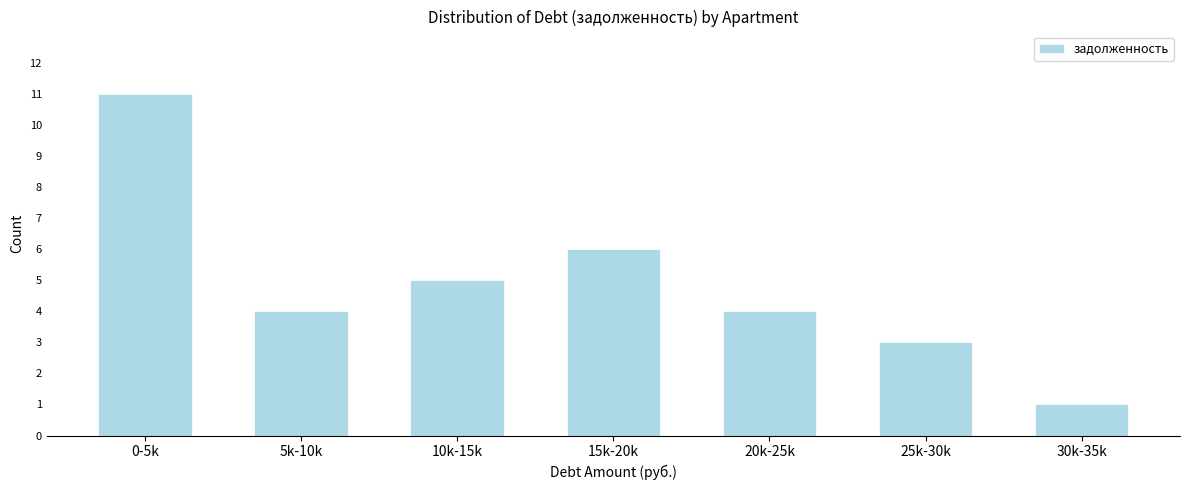

Reading right to left, extract all data points from this chart.

30k-35k=1	25k-30k=3	20k-25k=4	15k-20k=6	10k-15k=5	5k-10k=4	0-5k=11